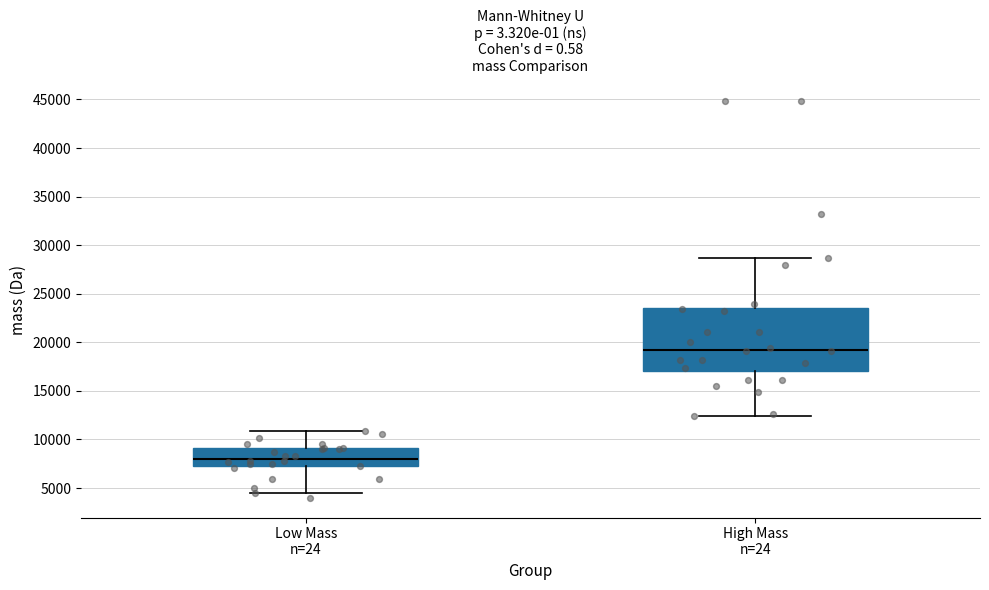

Comparing the boxes themselves (not the whiskers), which one is the tallest?

High Mass n=24